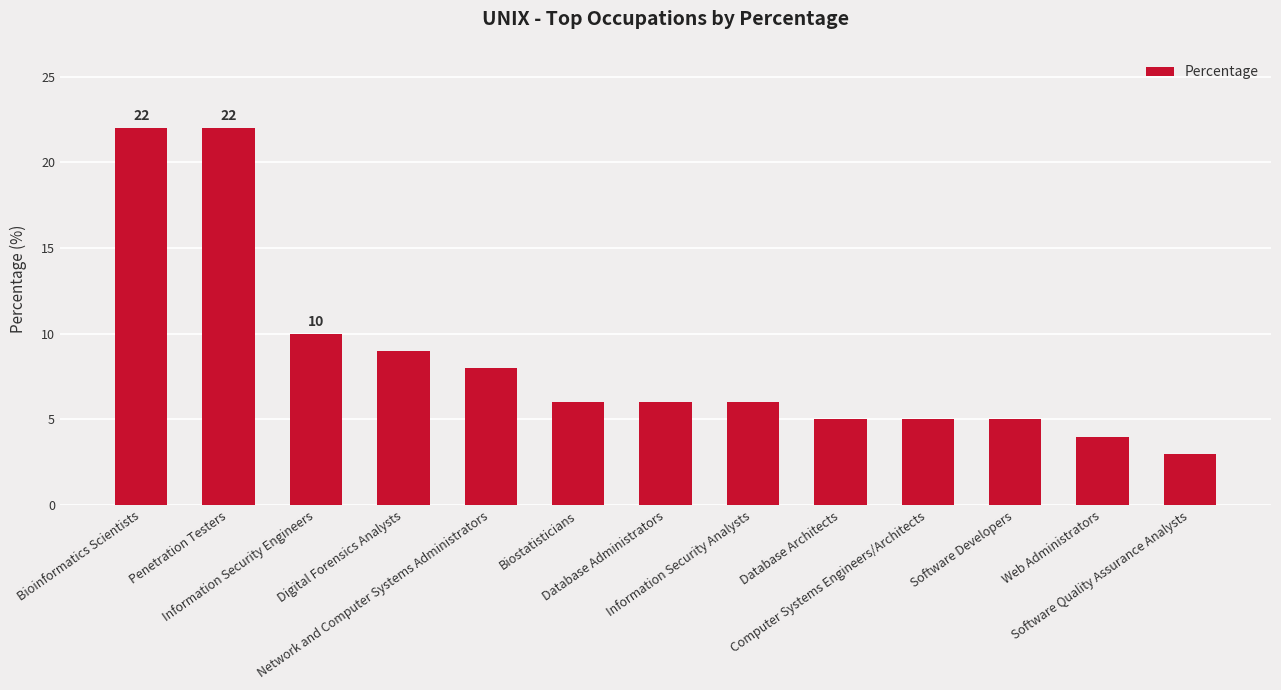

The chart shows a value of 34 at Bioinformatics Scientists. True or false?

False